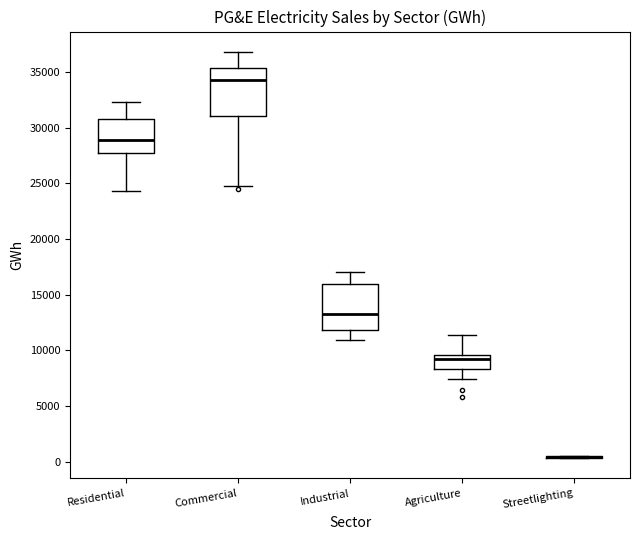

Reading left to right, transcribe this box plot: for each box, give where its median line is, the range the box spans, and where its two whiskers end, as read against the y-axis. The values are not printed on the chart, so give them approximately, as read against the axis.

Residential: median 29000, box 28000 to 31000, whiskers 24500 to 32500
Commercial: median 34500, box 31000 to 35500, whiskers 24500 to 37000
Industrial: median 13500, box 12000 to 16000, whiskers 11000 to 17000
Agriculture: median 9000, box 8500 to 9500, whiskers 7500 to 11500
Streetlighting: box collapsed to a line at 500, whiskers 500 to 500